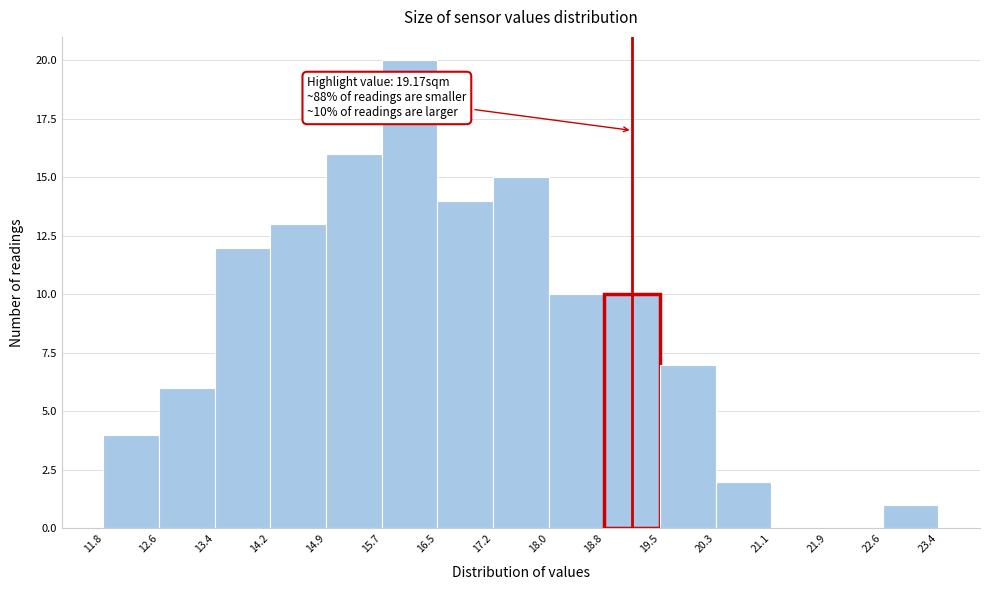

Which range on the x-axis has the tallest bar?

15.7 to 16.5